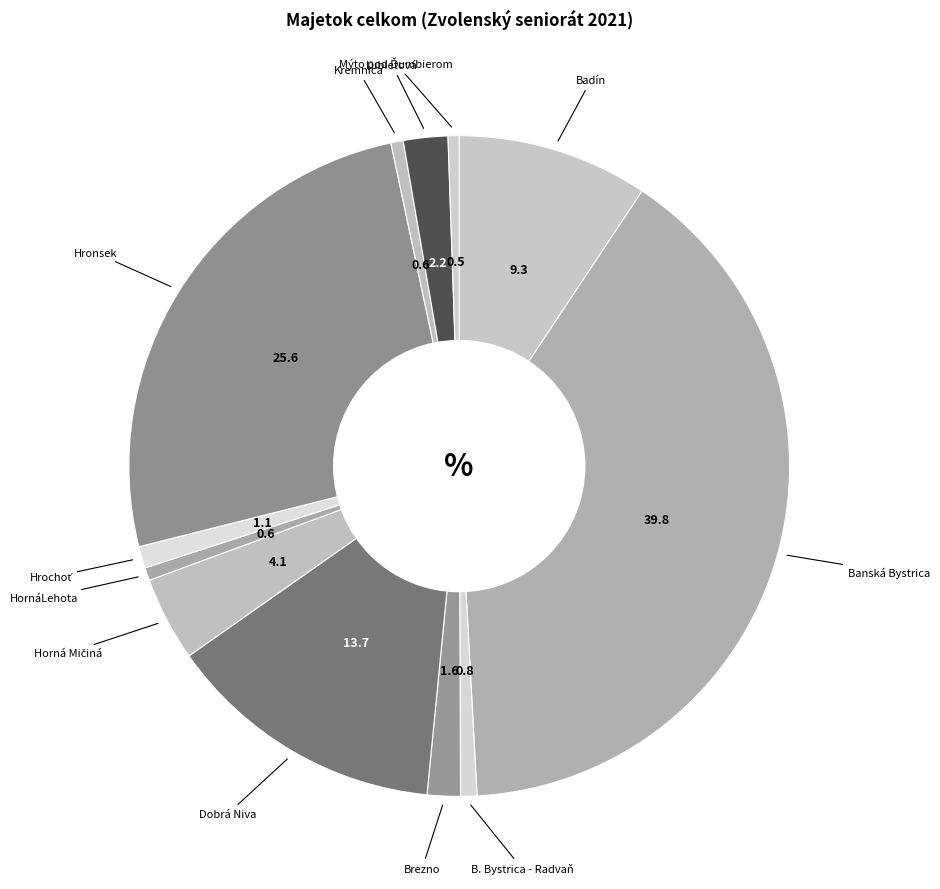

How many slices are in this pie chart?

12